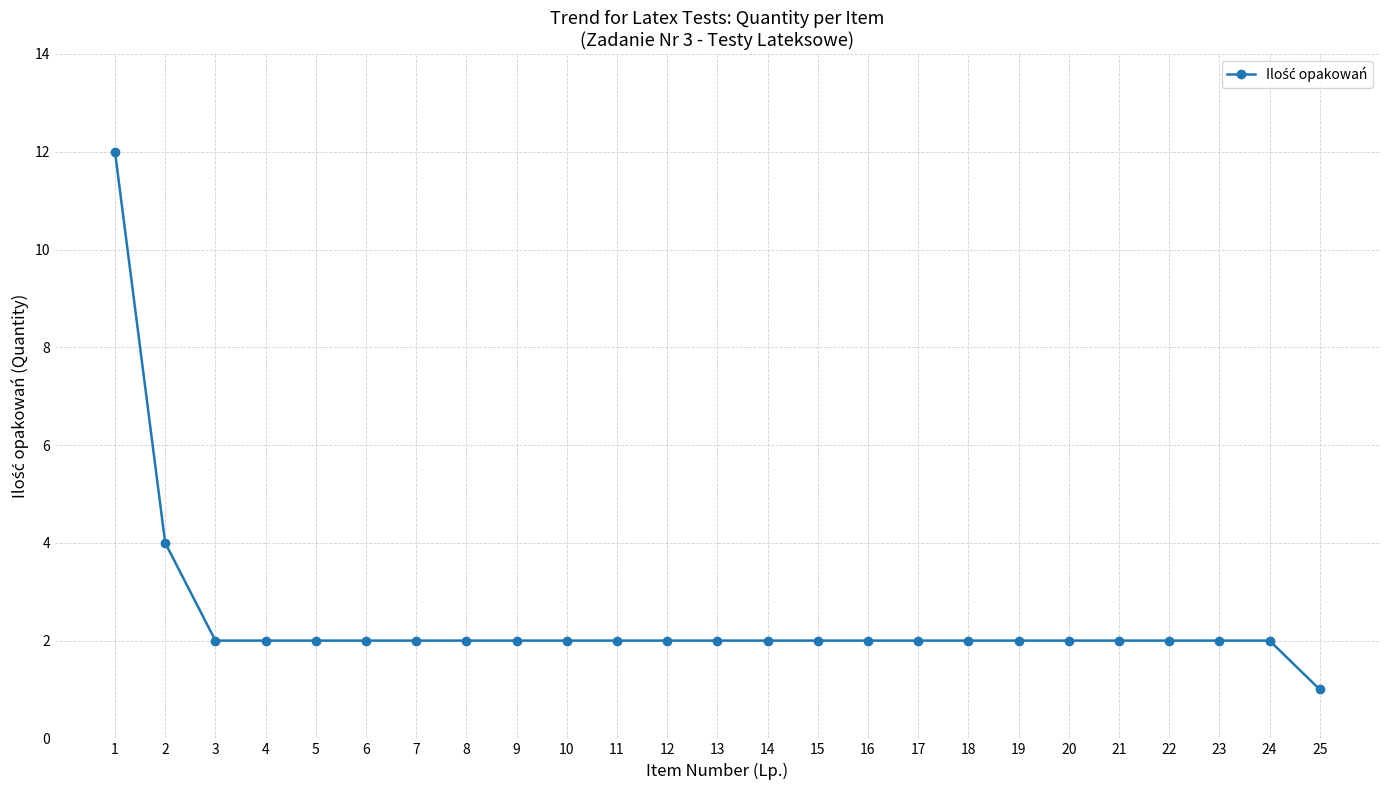

What is the greatest value displayed?

12